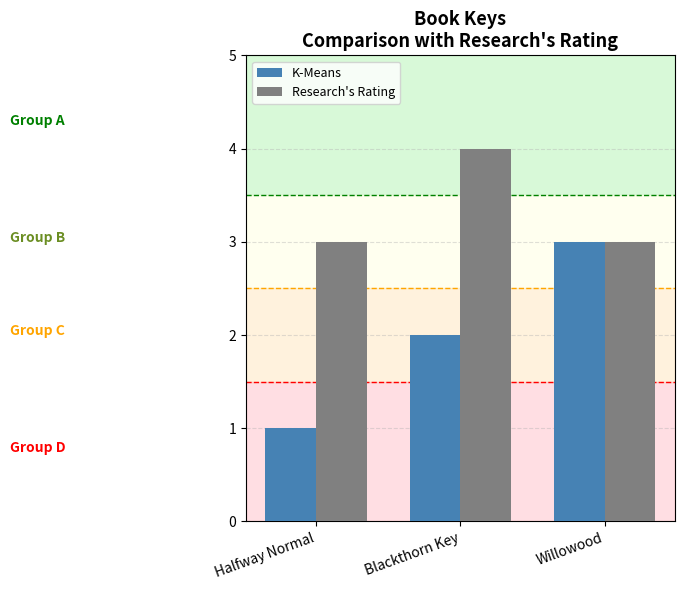

List the series in order of their peak value, highest first.

Research's Rating, K-Means